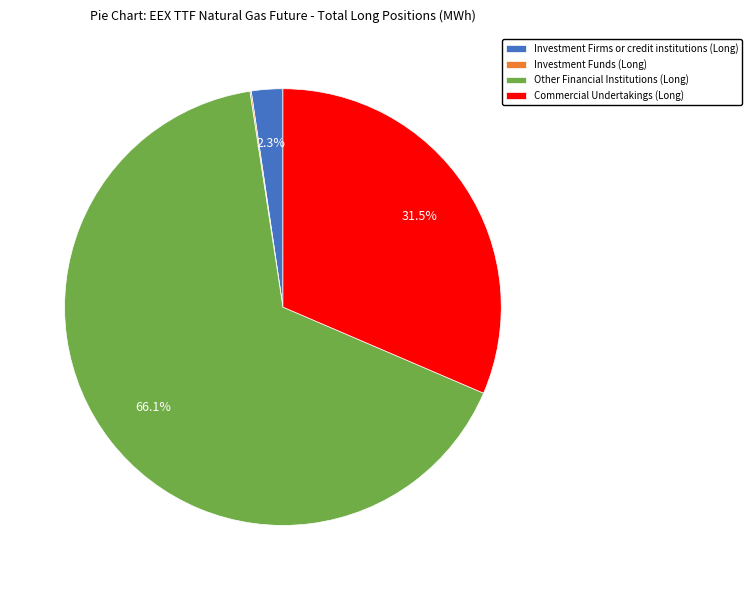

Is it true that Investment Firms or credit institutions (Long) is 14% of the pie?

False